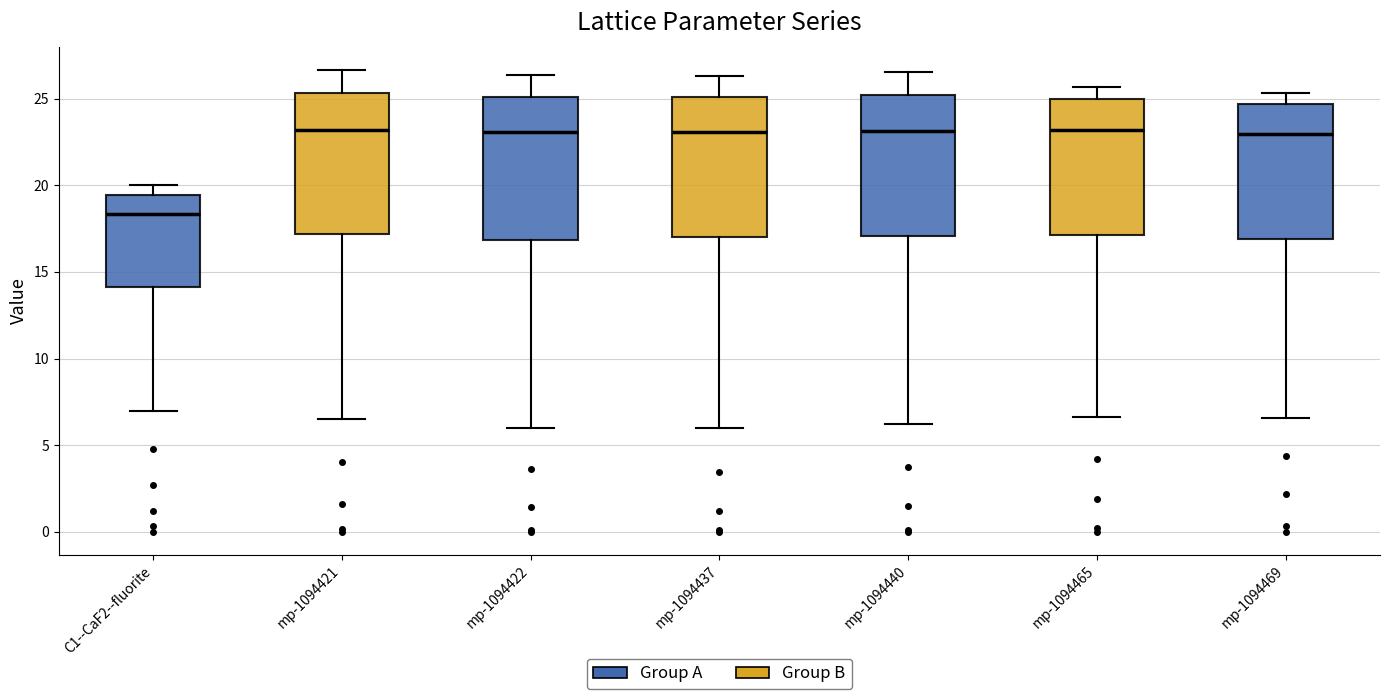

Reading left to right, transcribe this box plot: for each box, give where its median line is, the range the box spans, and where its two whiskers end, as read against the y-axis. The values are not printed on the chart, so give them approximately, as read against the axis.

C1--CaF2--fluorite: median 18.5, box 14.0 to 19.5, whiskers 7.0 to 20.0
mp-1094421: median 23.0, box 17.0 to 25.5, whiskers 6.5 to 26.5
mp-1094422: median 23.0, box 17.0 to 25.0, whiskers 6.0 to 26.5
mp-1094437: median 23.0, box 17.0 to 25.0, whiskers 6.0 to 26.5
mp-1094440: median 23.0, box 17.0 to 25.0, whiskers 6.5 to 26.5
mp-1094465: median 23.0, box 17.0 to 25.0, whiskers 6.5 to 25.5
mp-1094469: median 23.0, box 17.0 to 24.5, whiskers 6.5 to 25.5